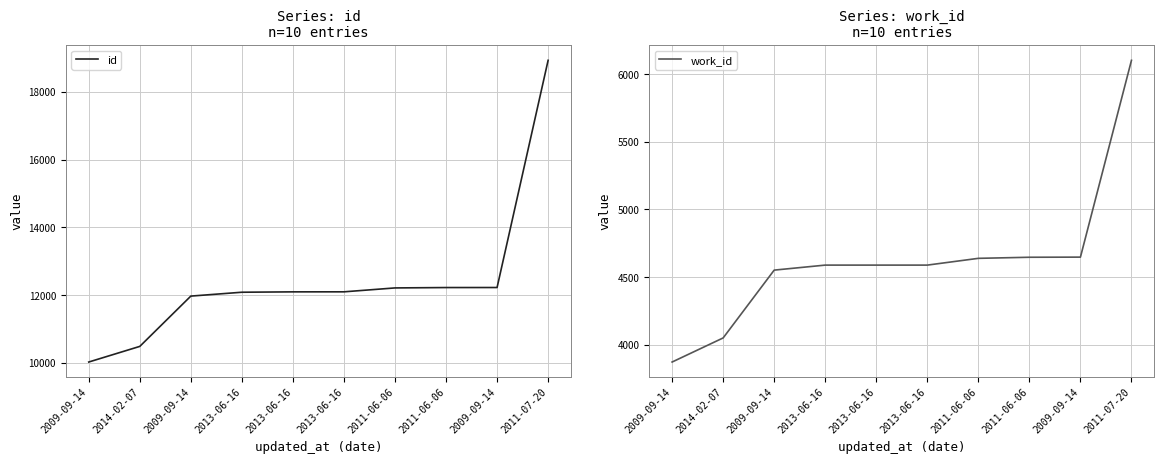

Is it true that id equals 12227 at 2011-06-06?

True